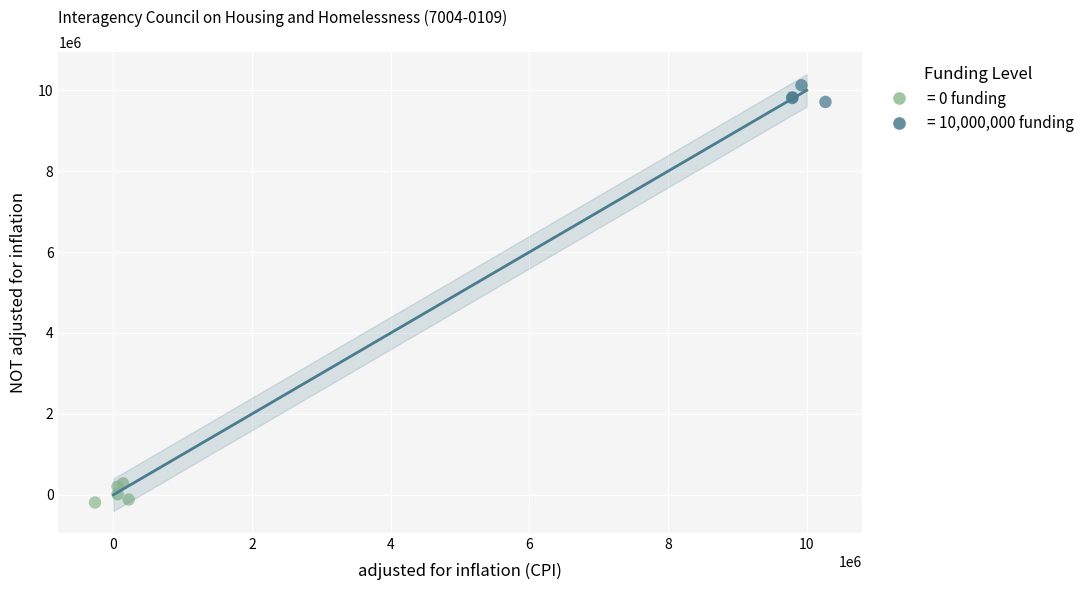

Which series contains the lowest Y value?

= 0 funding